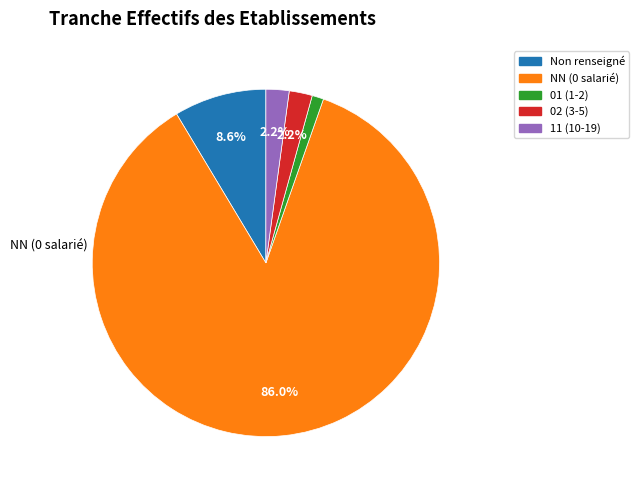

Between Non renseigné and NN (0 salarié), which is larger?

NN (0 salarié)